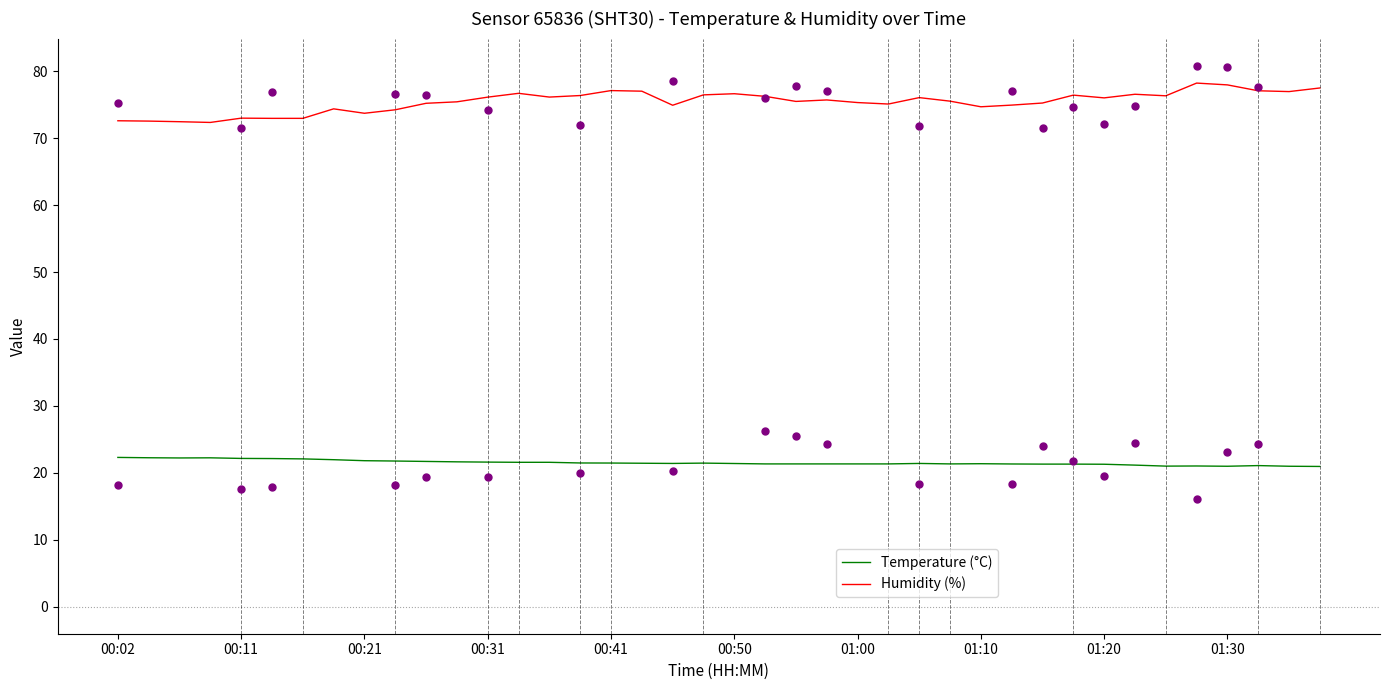

At how many categories does at least one series exceed 49?

40